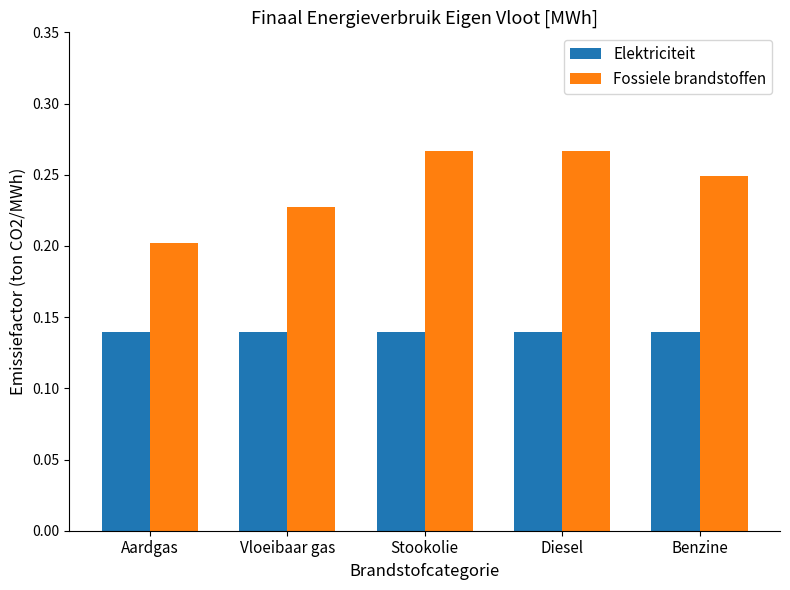

Which series changed the most between Vloeibaar gas and Diesel?

Fossiele brandstoffen